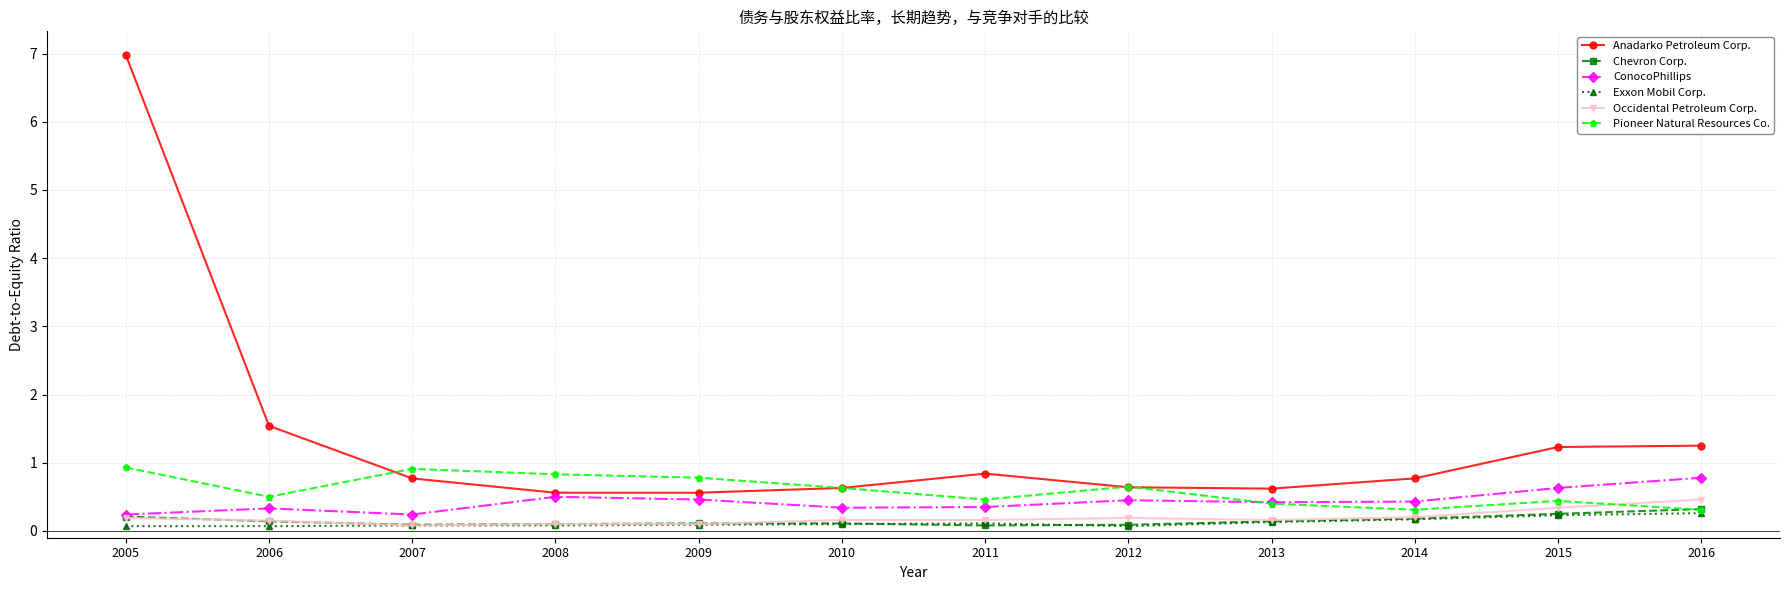

Which series has the largest range (max minus min)?

Anadarko Petroleum Corp.